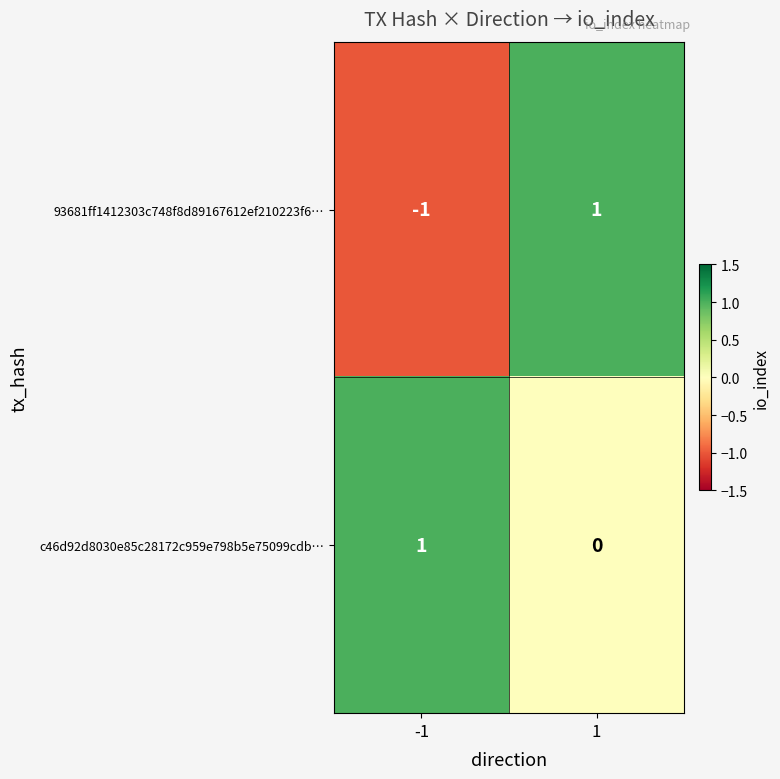

The c46d92d8030e85c28172c959e798b5e75099cdb… series shows 1 at -1. True or false?

True